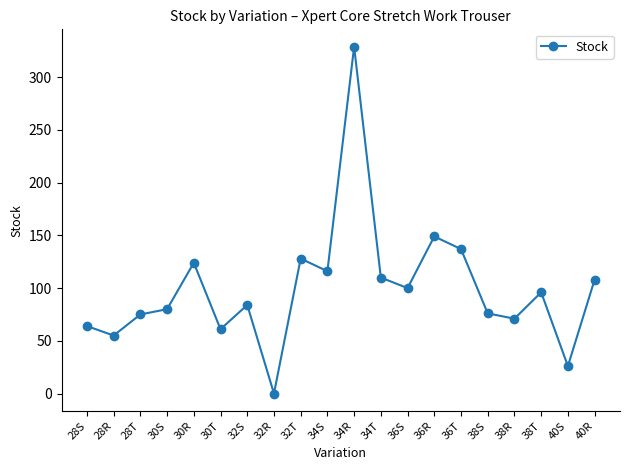

What is the label of the 19th point from the left?

40S